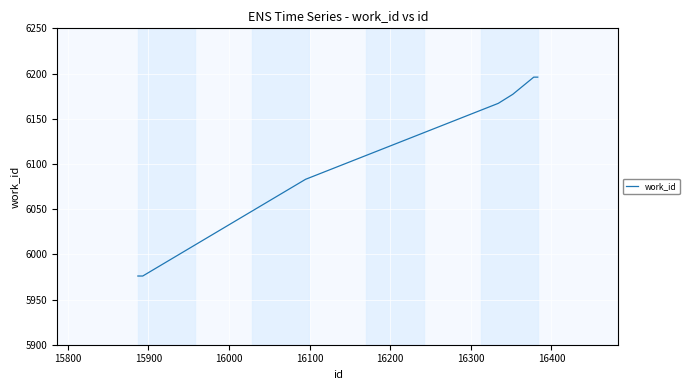

What is the smallest value displayed?

5976